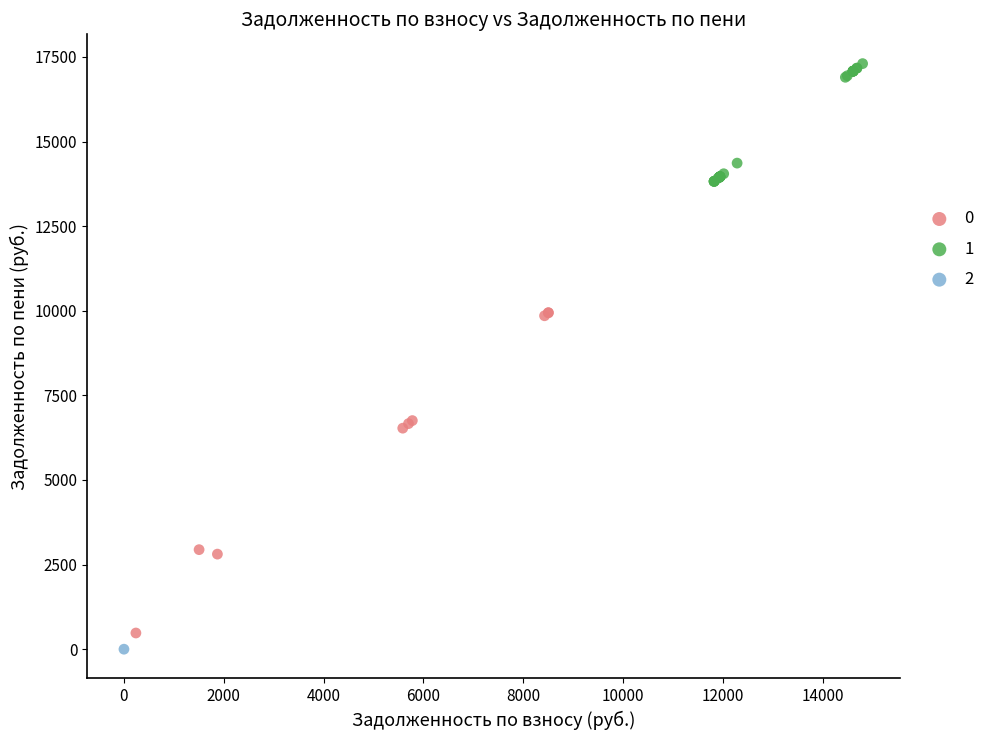

Which series contains the lowest Y value?

2